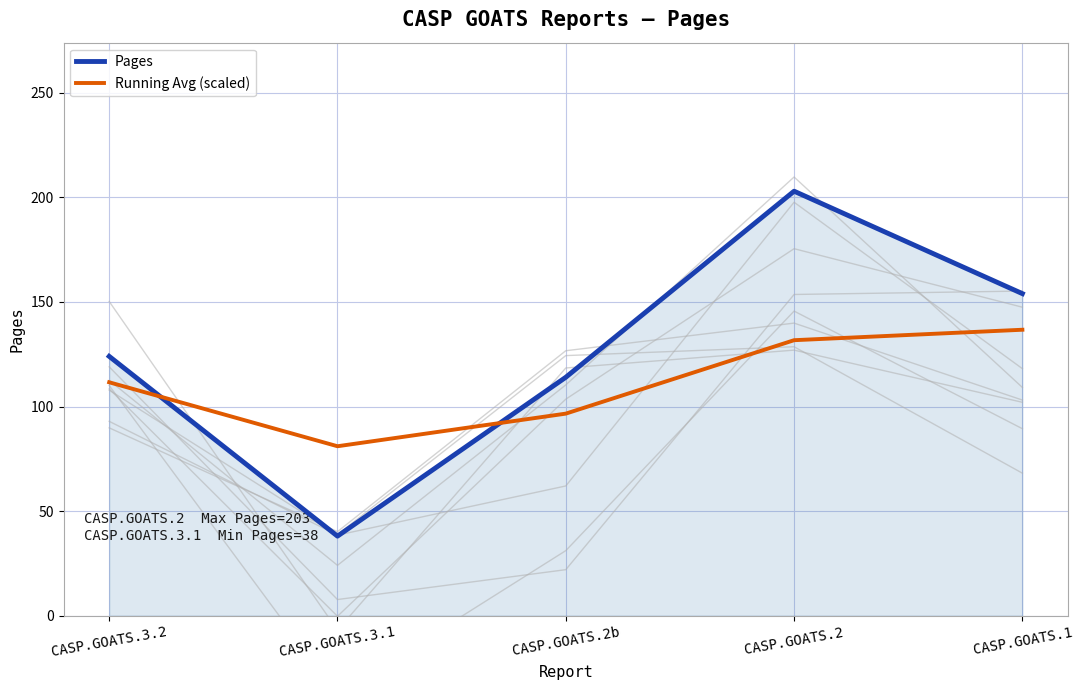

What is the average value of the Running Avg (scaled) series?

111.5